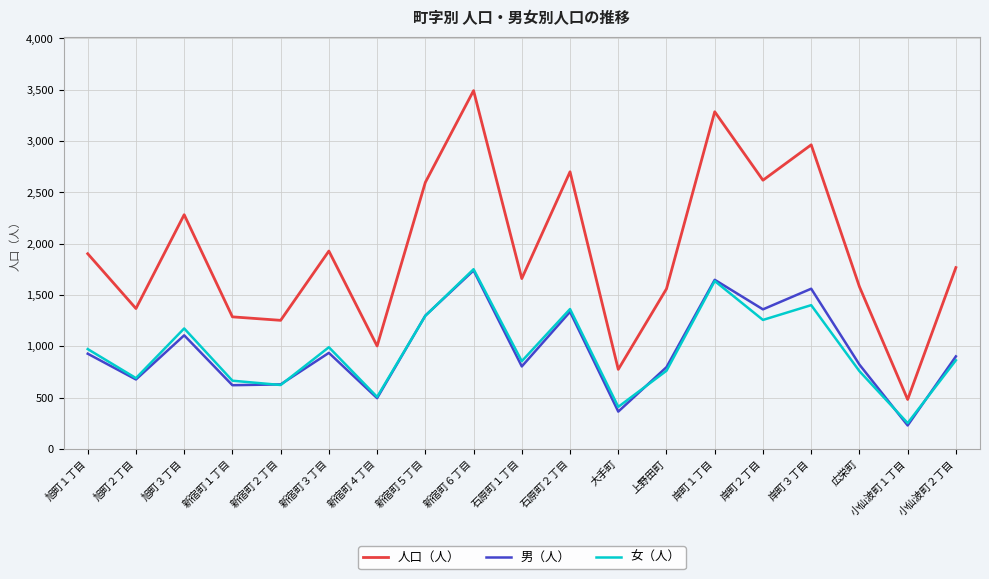

How many interior local peaks does the 男（人） series have?

6